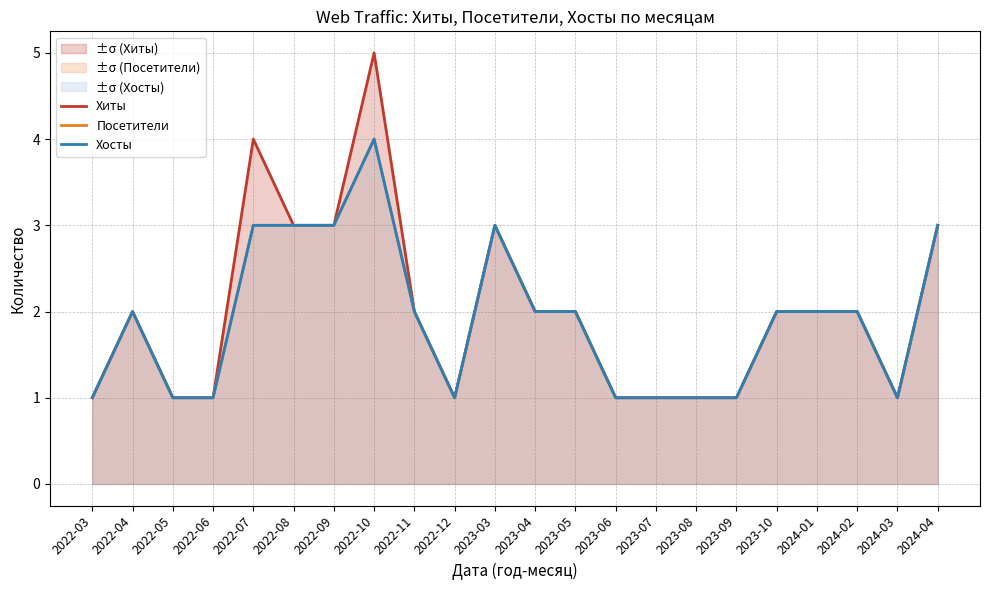

Between 2023-03 and 2022-10, which is larger?

2022-10